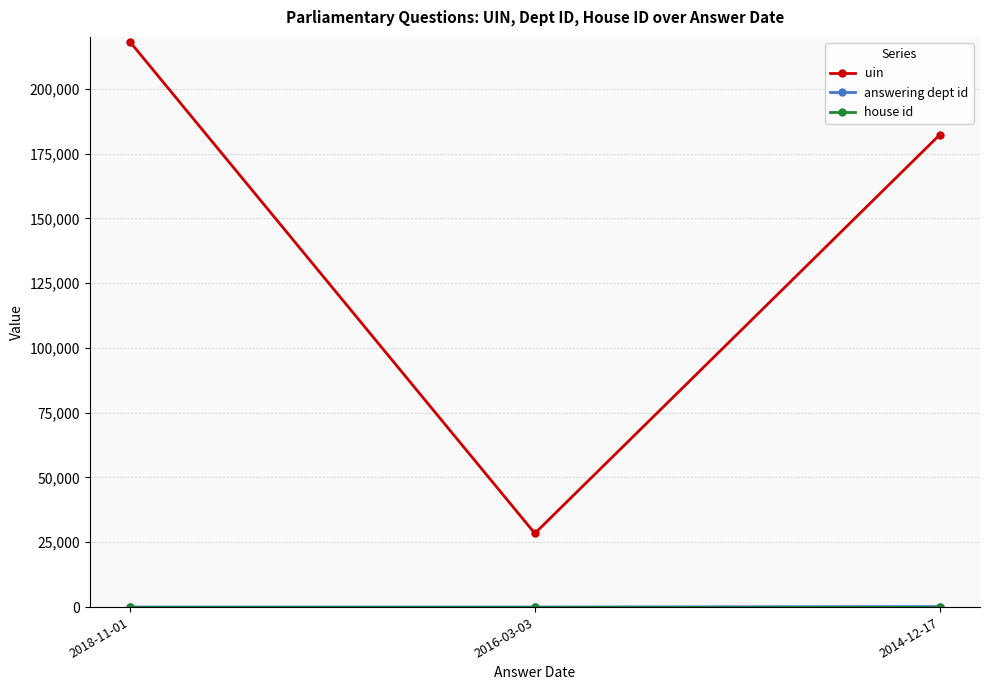

What is the label of the 3rd point from the left?

2014-12-17